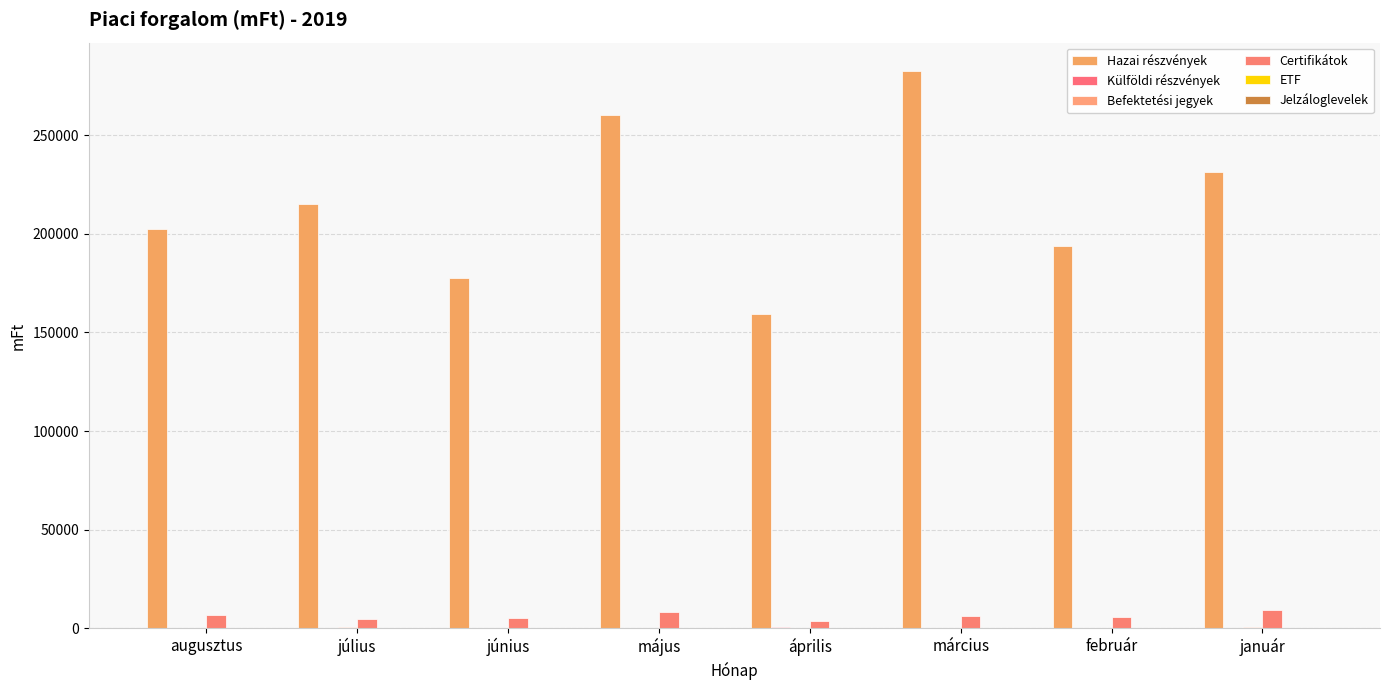

What is the sum of all Befektetési jegyek values?

2872.3